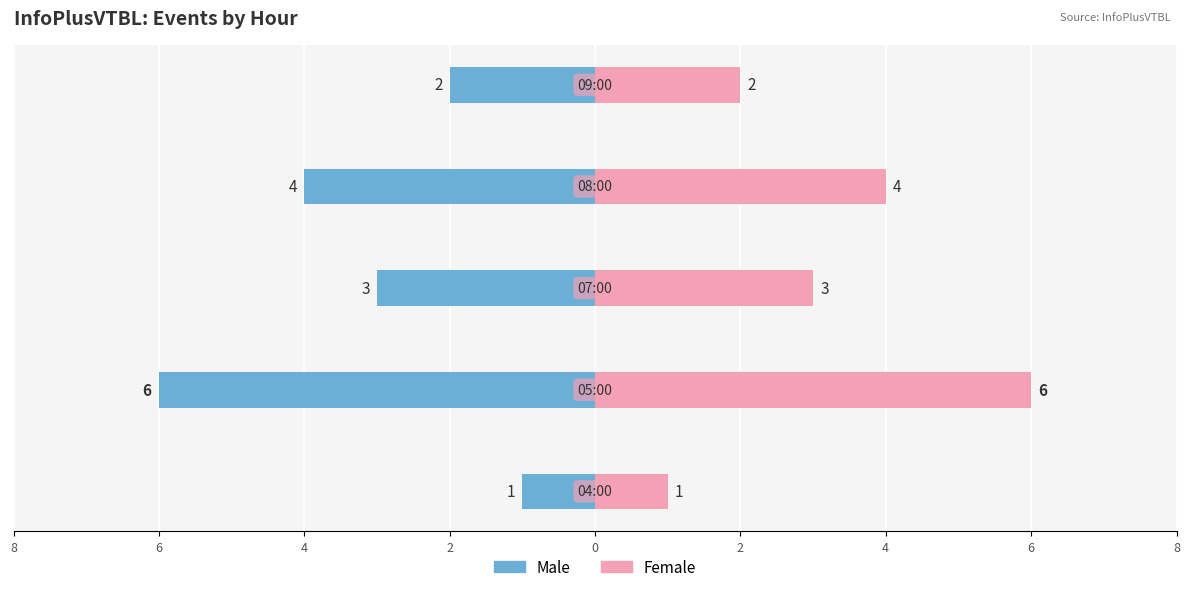

What is the maximum value shown in the chart?

6